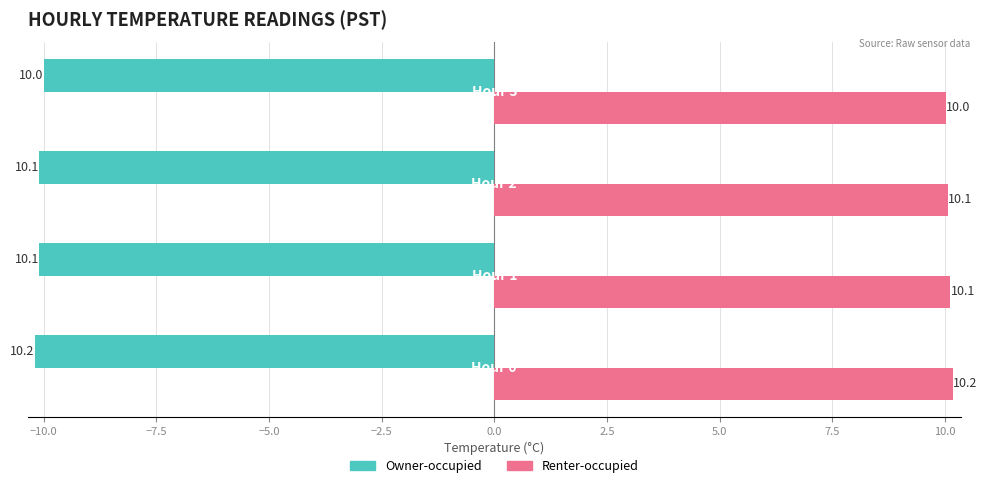

What is the difference between the second highest and minimum values in the Renter-occupied series?

0.1